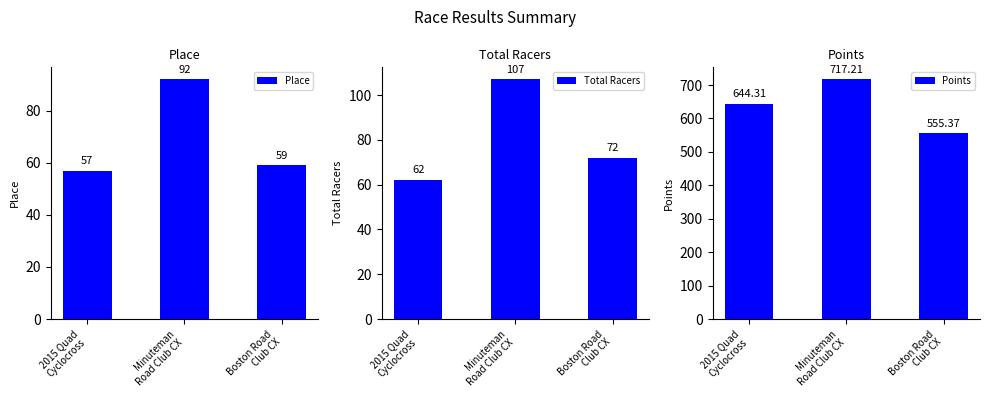

Reading left to right, list all the values displayed in this chart.

Place: 57.0	92.0	59.0
Total Racers: 62.0	107.0	72.0
Points: 644.3	717.2	555.4